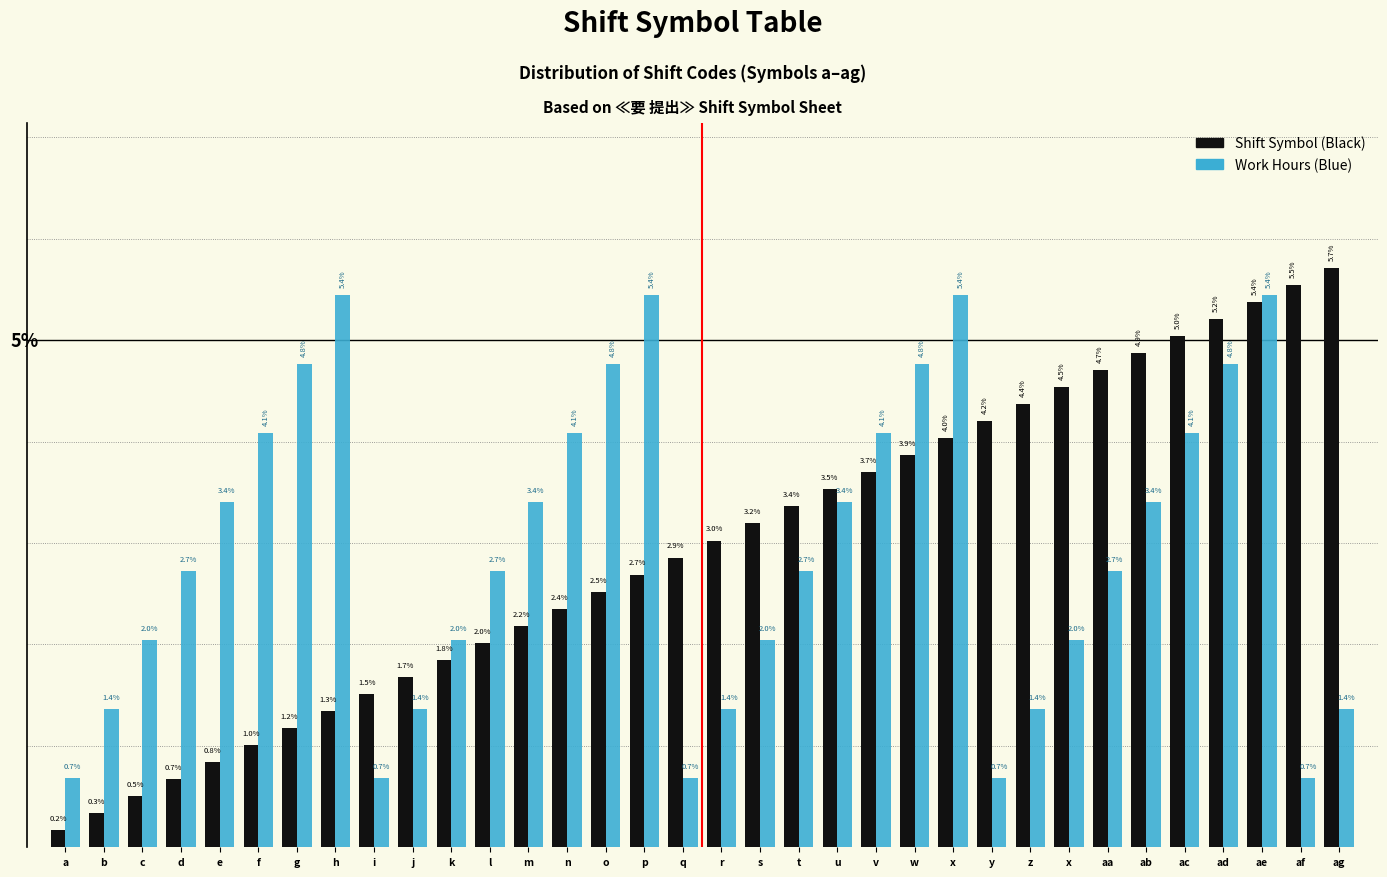

What are all the series names shown in the legend?

Shift Symbol (Black), Work Hours (Blue)